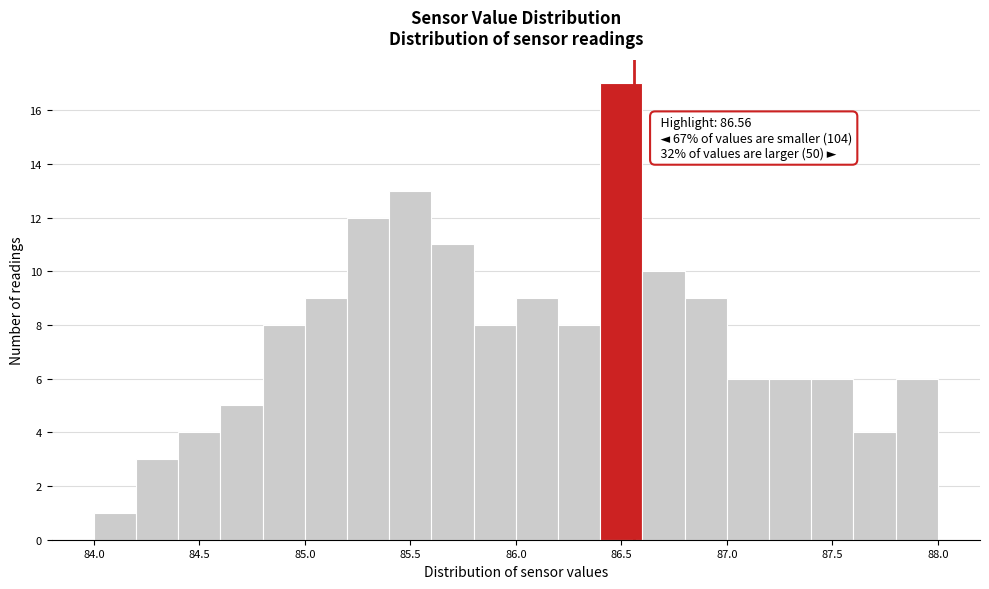

Over which range of the x-axis is the bar tallest?

86.4 to 86.6